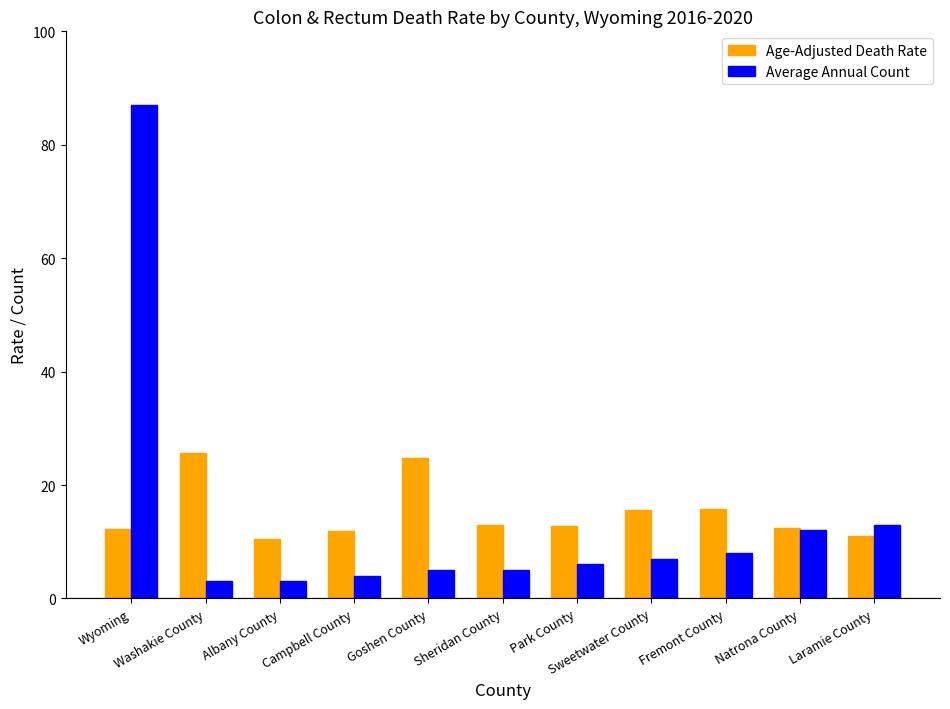

At how many categories does at least one series exceed 24?

3